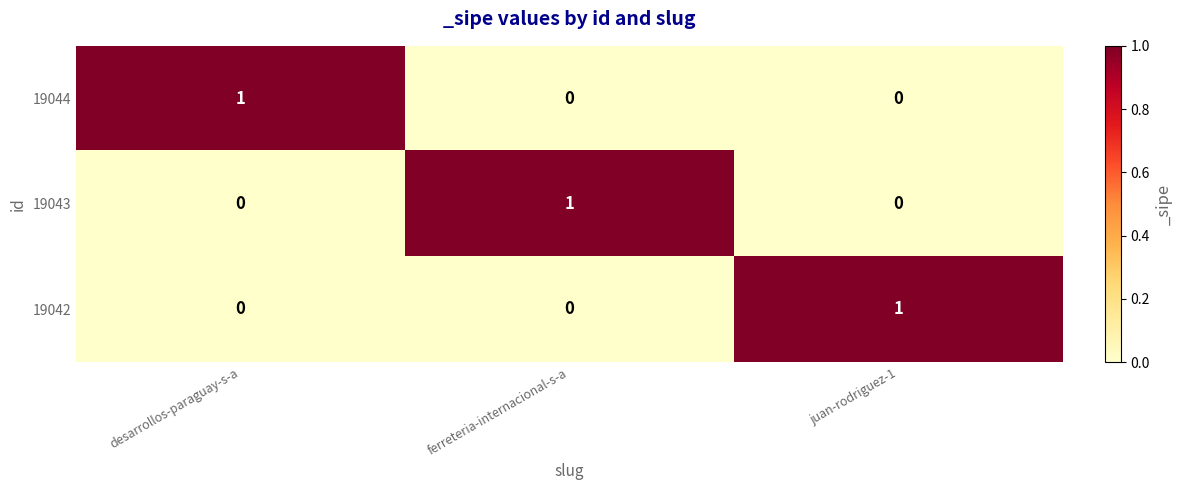

How many data points does each series have?

3